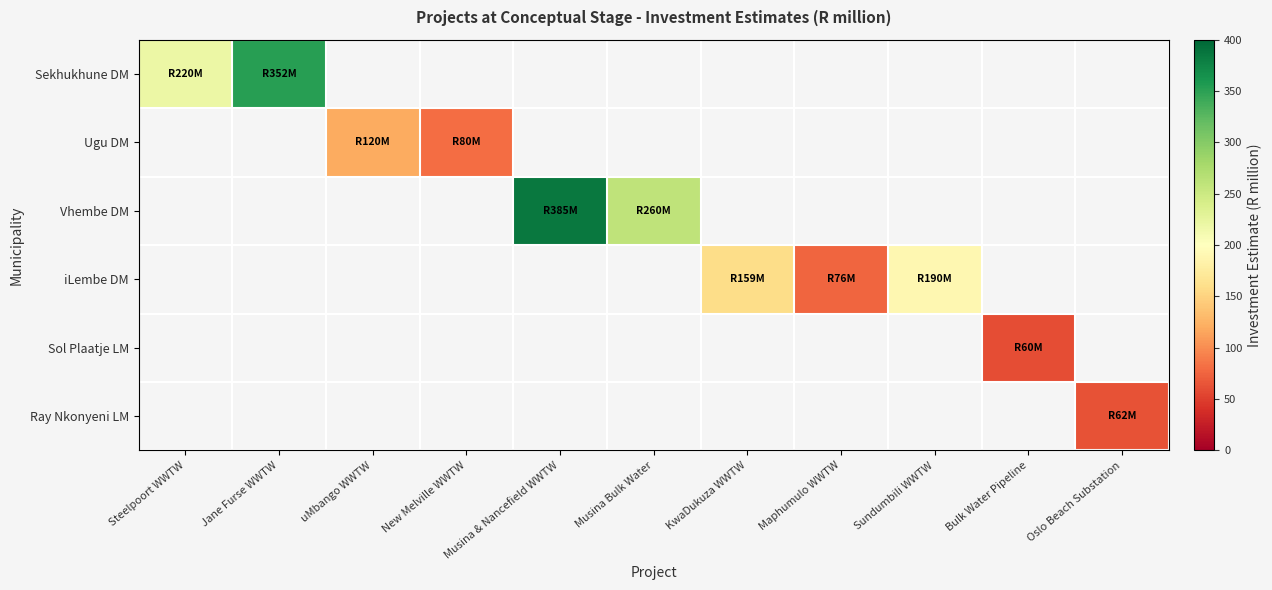

How many positive values does the Vhembe DM series have?

2